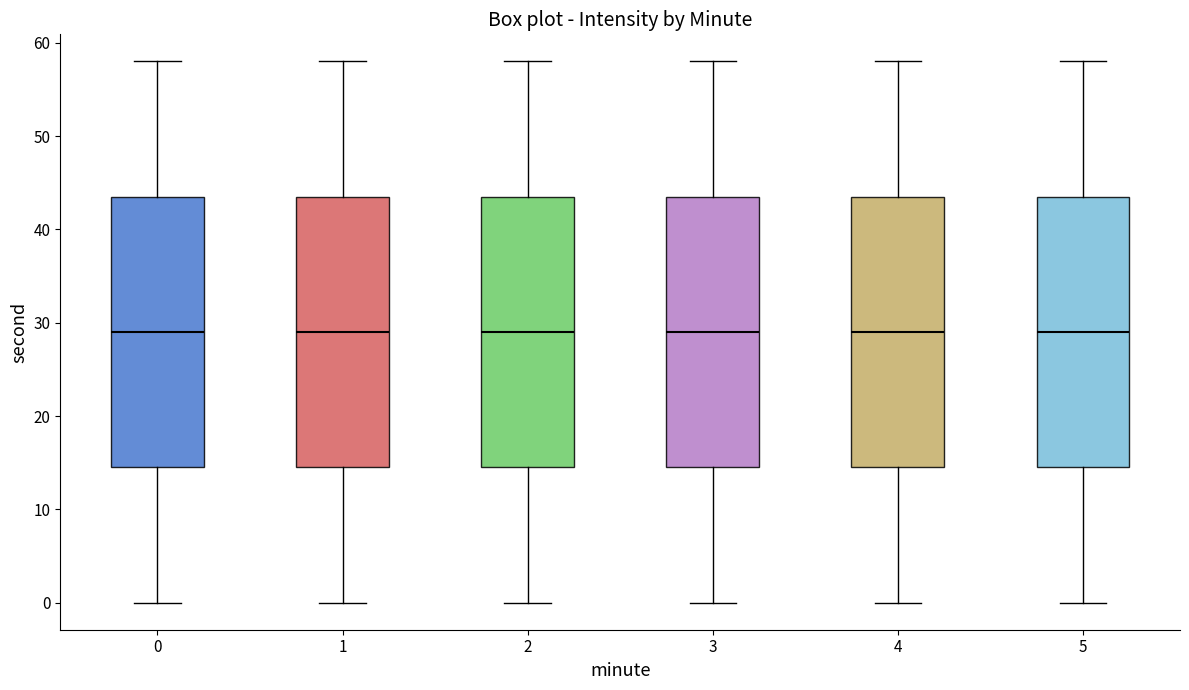

Reading left to right, transcribe this box plot: for each box, give where its median line is, the range the box spans, and where its two whiskers end, as read against the y-axis. The values are not printed on the chart, so give them approximately, as read against the axis.

0: median 29, box 15 to 44, whiskers 0 to 58
1: median 29, box 15 to 44, whiskers 0 to 58
2: median 29, box 15 to 44, whiskers 0 to 58
3: median 29, box 15 to 44, whiskers 0 to 58
4: median 29, box 15 to 44, whiskers 0 to 58
5: median 29, box 15 to 44, whiskers 0 to 58